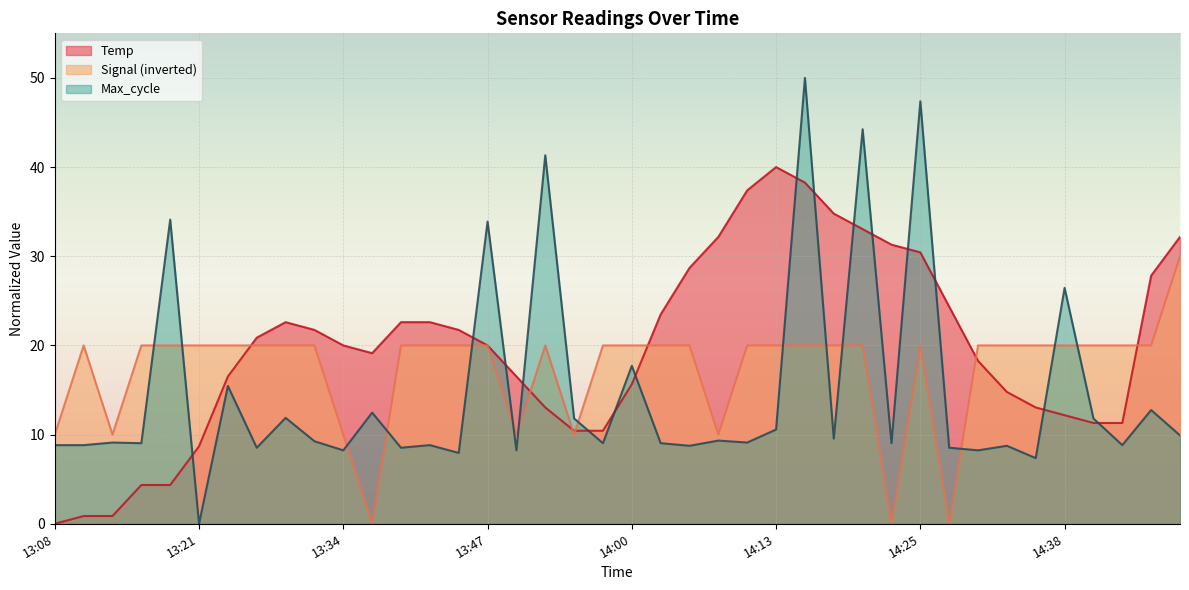

What is the spread (max minus min) of values at 13:55?

1.8